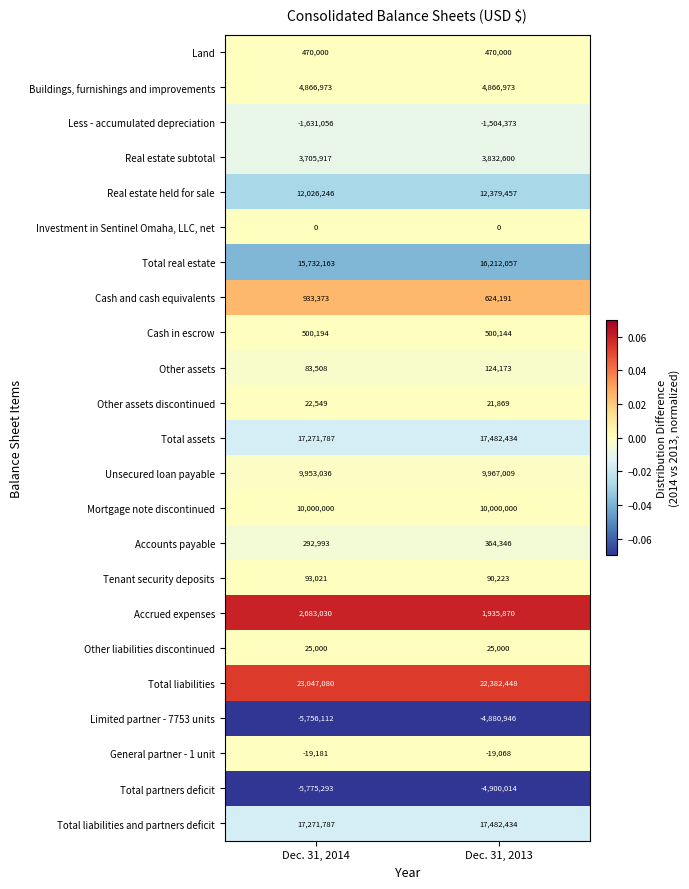

What is the total value across all series at Dec. 31, 2014?

105797015